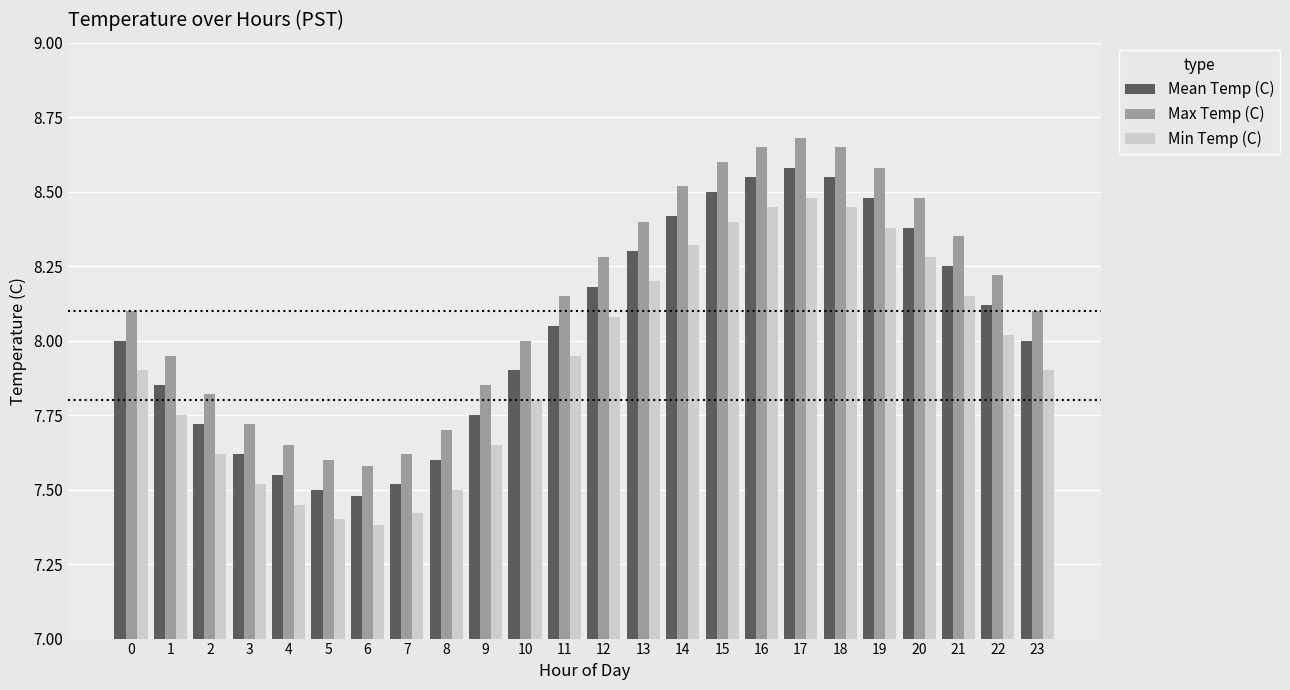

What is the value of the Mean Temp (C) bar at the 16th from the left?

8.5